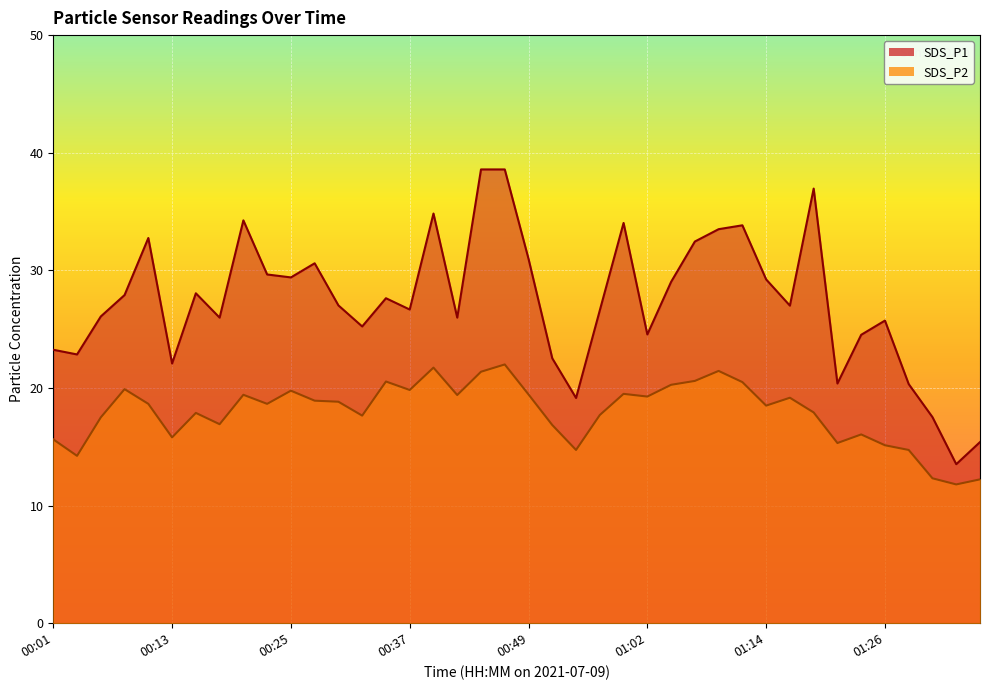

True or false: SDS_P2 has a value of 15.1 at 01:26.

True